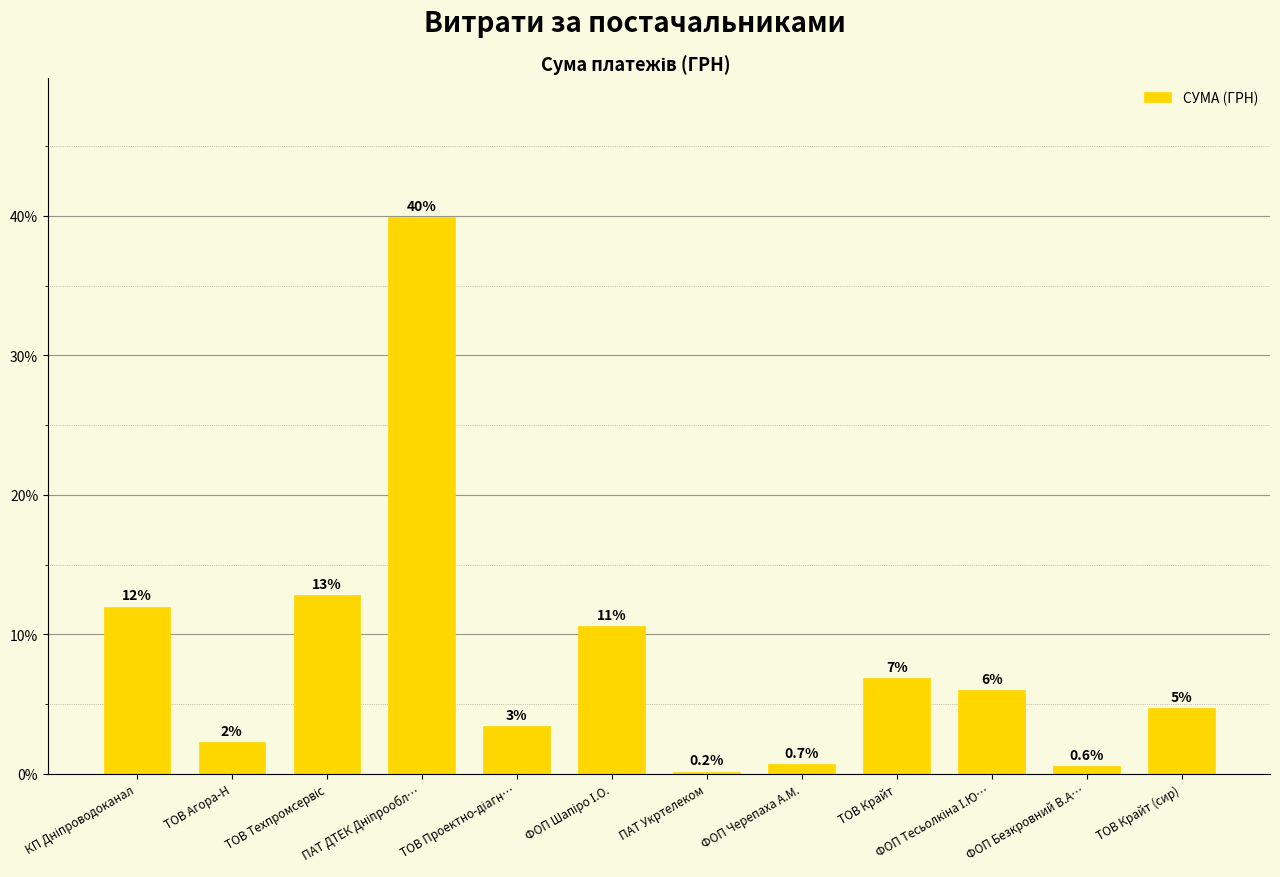

Does the chart contain stacked bars?

No